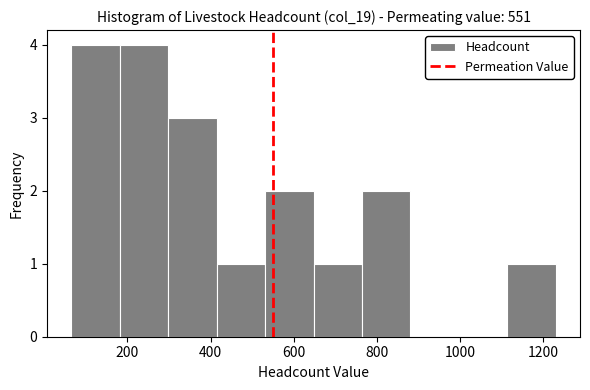

Reading left to right, list every bar in this chart as the range it spans on the x-axis followed by its height. Neither the bar edges nor the heights are printed on the chart, so give them approximately, as read against the axes.

60 to 180: 4
180 to 300: 4
300 to 420: 3
420 to 540: 1
540 to 640: 2
640 to 760: 1
760 to 880: 2
880 to 1000: 0
1000 to 1120: 0
1120 to 1240: 1